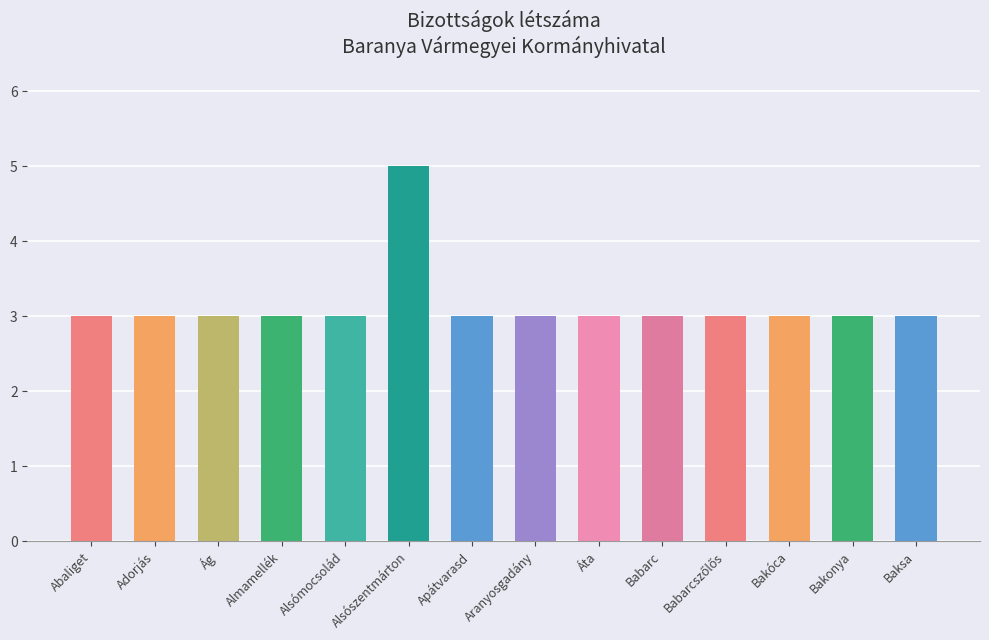

True or false: the data shows 1 at Almamellék.

False